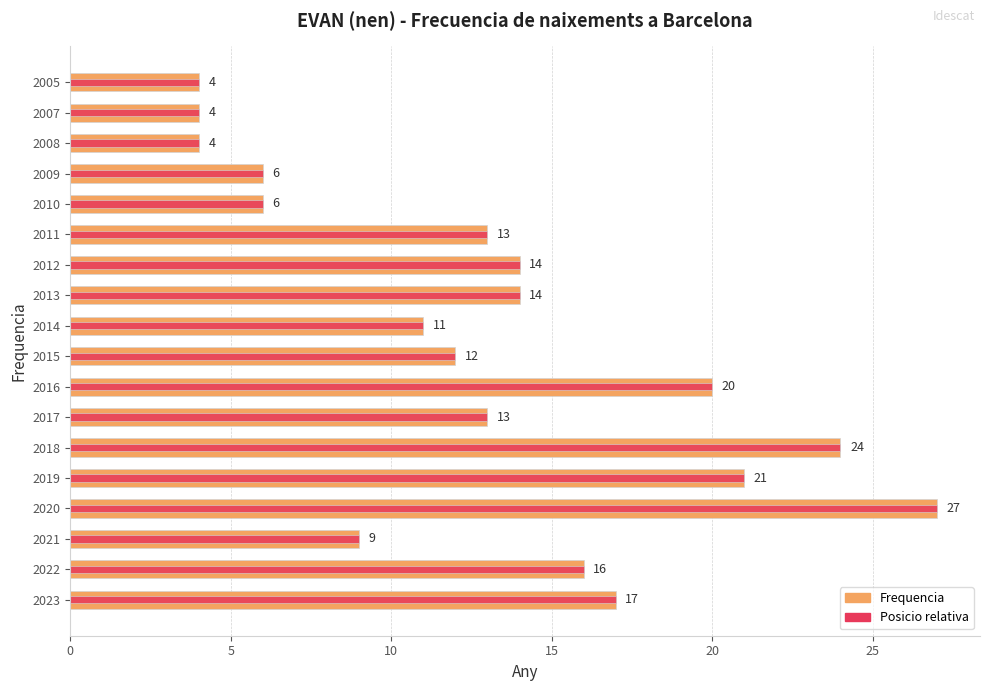

Which series has the widest spread of values?

Frequencia